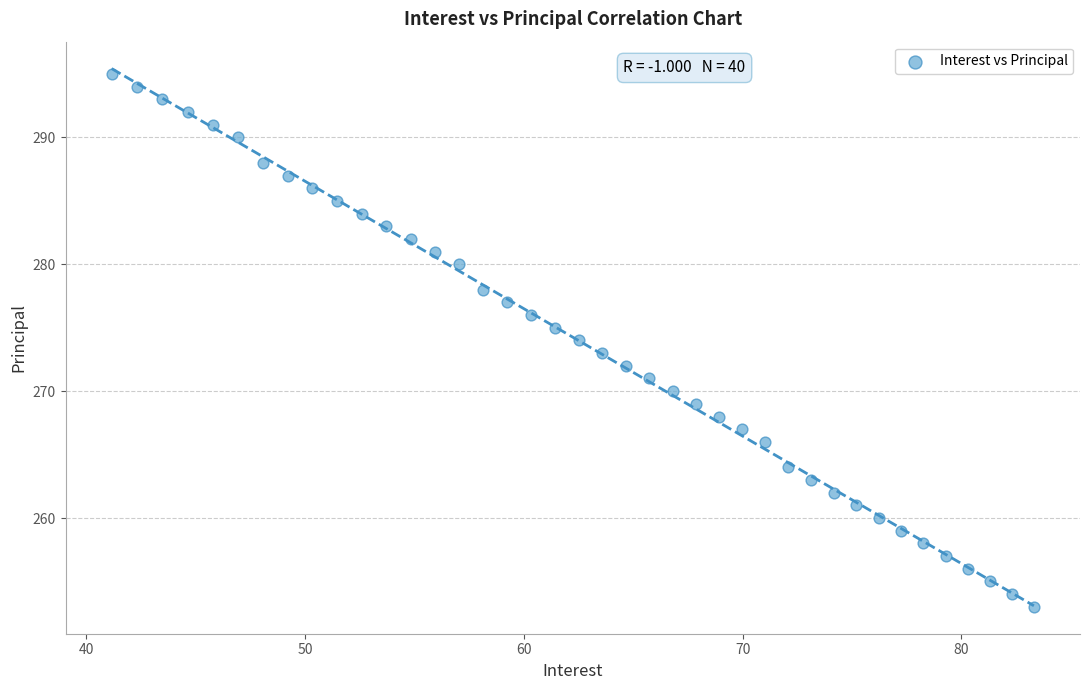

How many points are shown in the scatter plot?

40